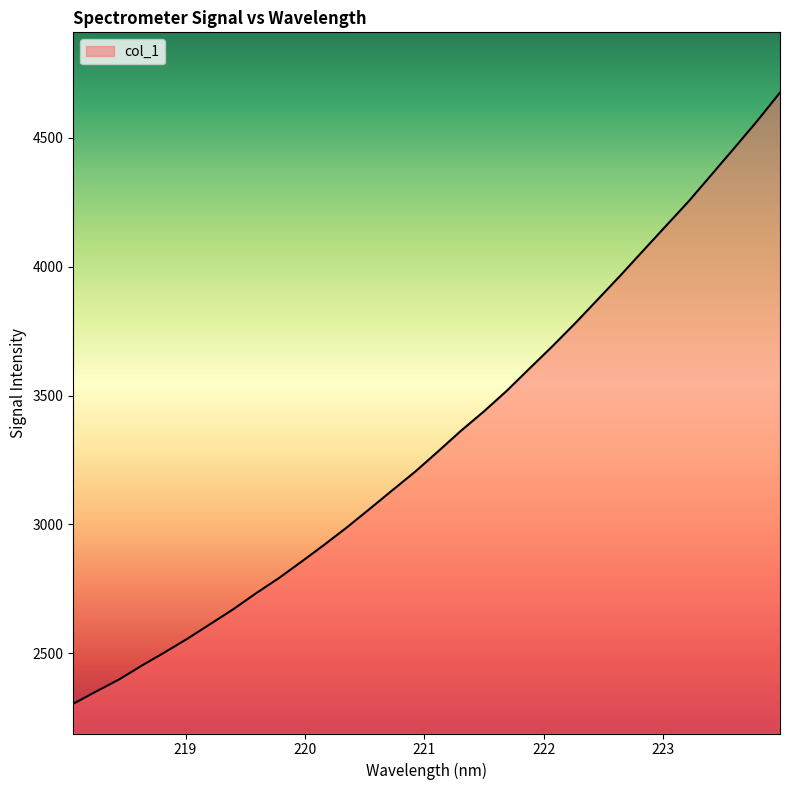

What is the minimum value shown in the chart?

2303.9